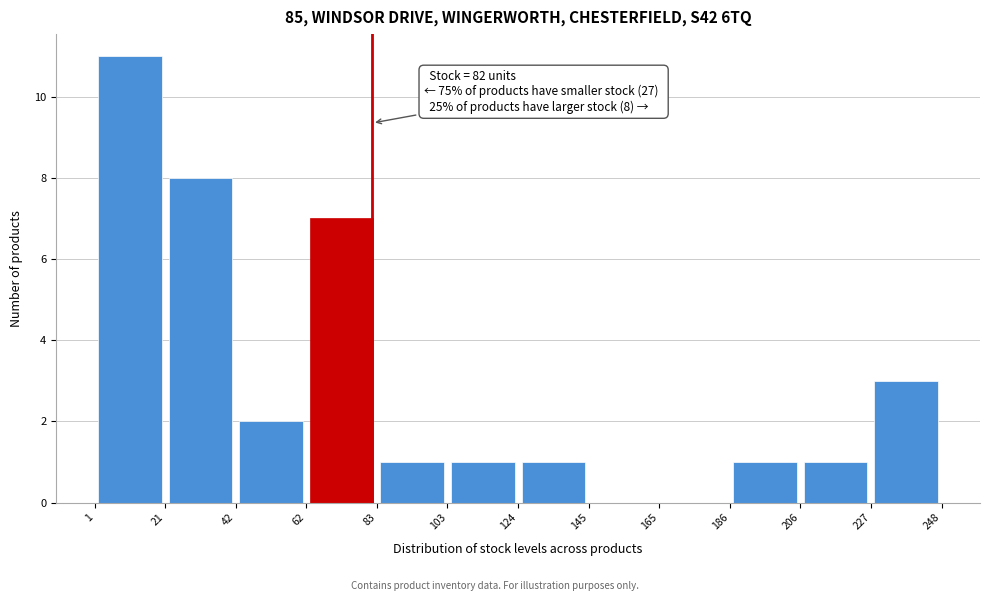

Over which range of the x-axis is the bar tallest?

1 to 21